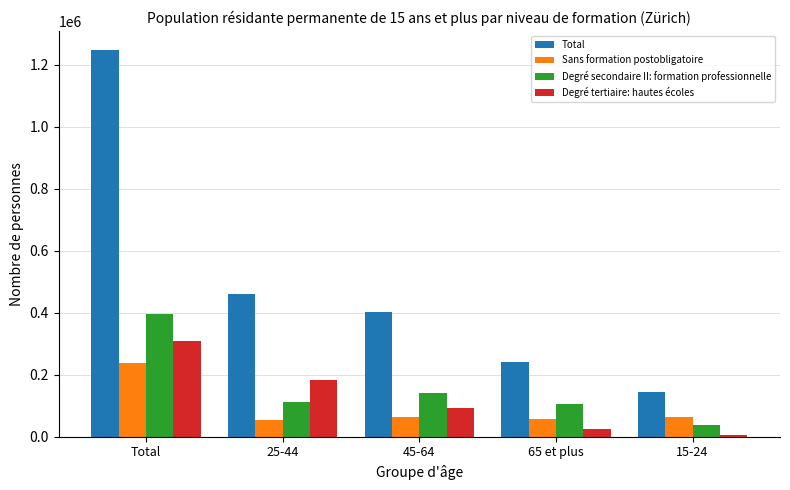

Rank the series by their maximum value, from lowest to highest.

Sans formation postobligatoire, Degré tertiaire: hautes écoles, Degré secondaire II: formation professionnelle, Total